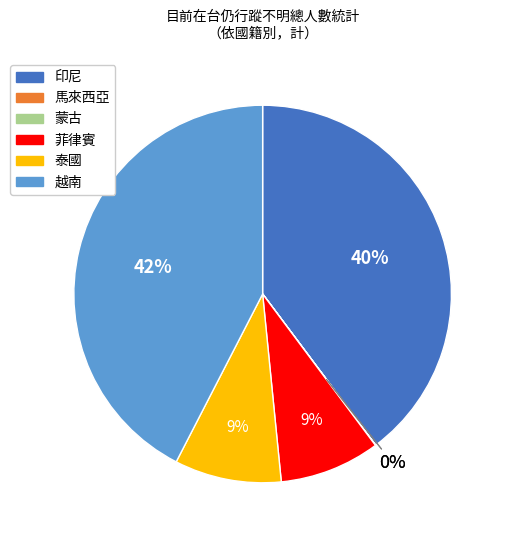

True or false: 菲律賓 accounts for 1% of the total.

False